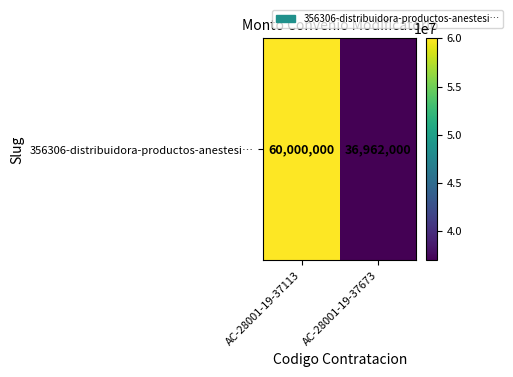

At which category does the chart reach its minimum across all series?

AC-28001-19-37673